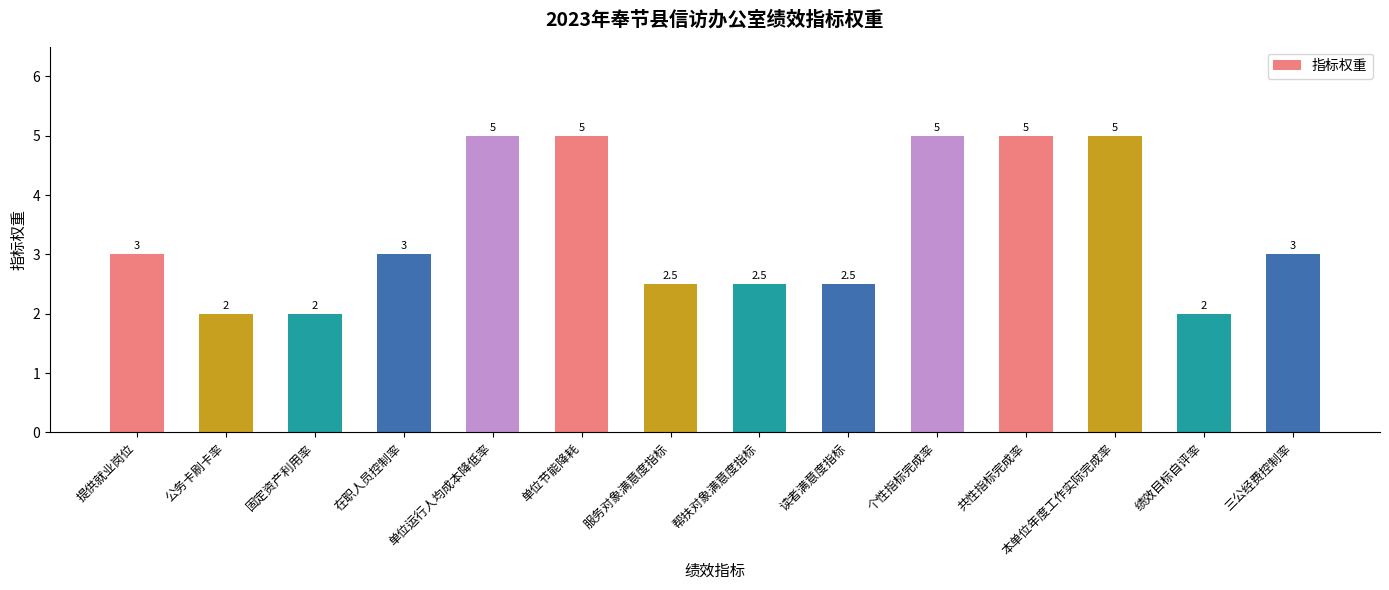

True or false: the data shows 5.0 at 本单位年度工作实际完成率.

True